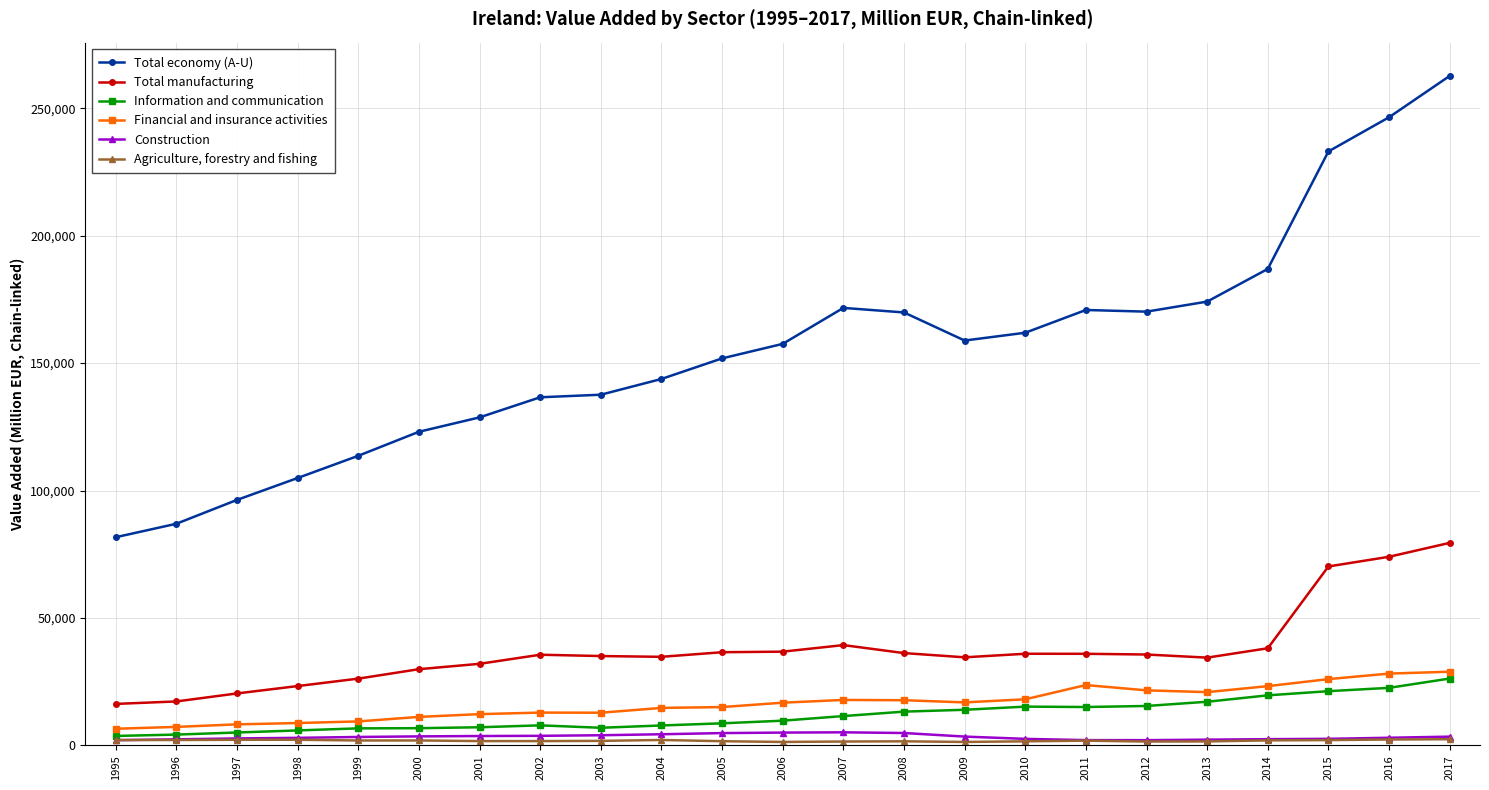

Which series has the largest total across all categories?

Total economy (A-U)